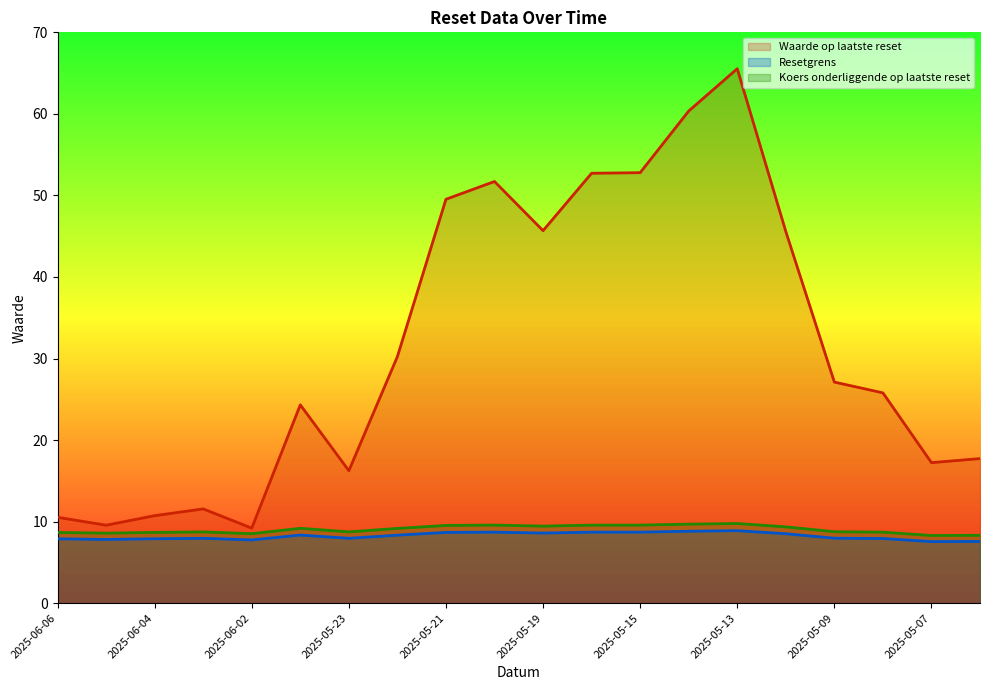

Rank the categories by Waarde op laatste reset value from highest to lowest.

2025-05-13, 2025-05-14, 2025-05-15, 2025-05-16, 2025-05-20, 2025-05-21, 2025-05-19, 2025-05-12, 2025-05-22, 2025-05-09, 2025-05-08, 2025-05-26, 2025-05-06, 2025-05-07, 2025-05-23, 2025-06-03, 2025-06-04, 2025-06-06, 2025-06-05, 2025-06-02